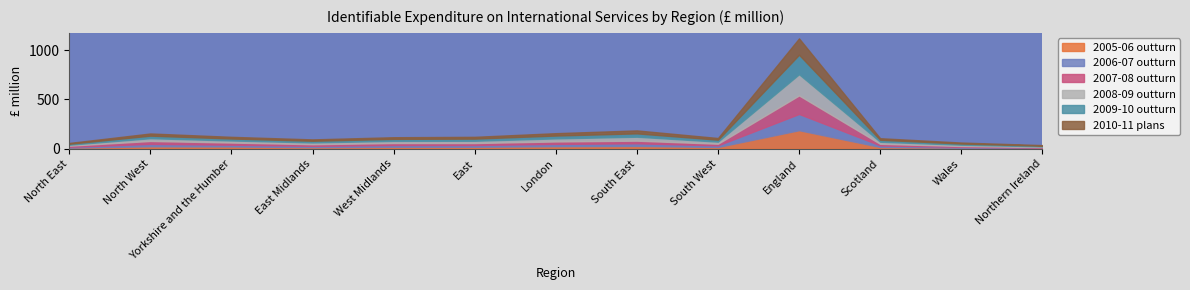

Reading left to right, transcribe all the data shown in this chart.

2005-06 outturn: 11	25	23	16	20	20	26	29	18	188	18	10	6
2006-07 outturn: 9	24	18	14	18	18	23	26	16	165	16	9	5
2007-08 outturn: 11	30	22	16	20	20	25	27	17	188	16	9	6
2008-09 outturn: 10	28	21	18	22	23	31	40	21	215	21	13	7
2009-10 outturn: 10	26	20	17	20	22	29	34	20	198	20	12	7
2010-11 plans: 8	22	17	14	17	18	24	30	17	166	16	10	6